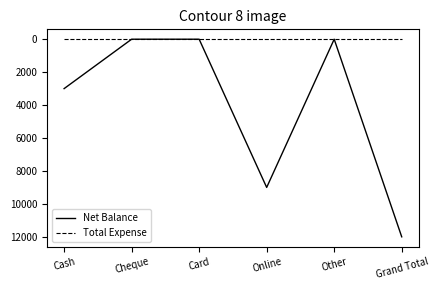

Is this an area chart (filled region under the line)?

No